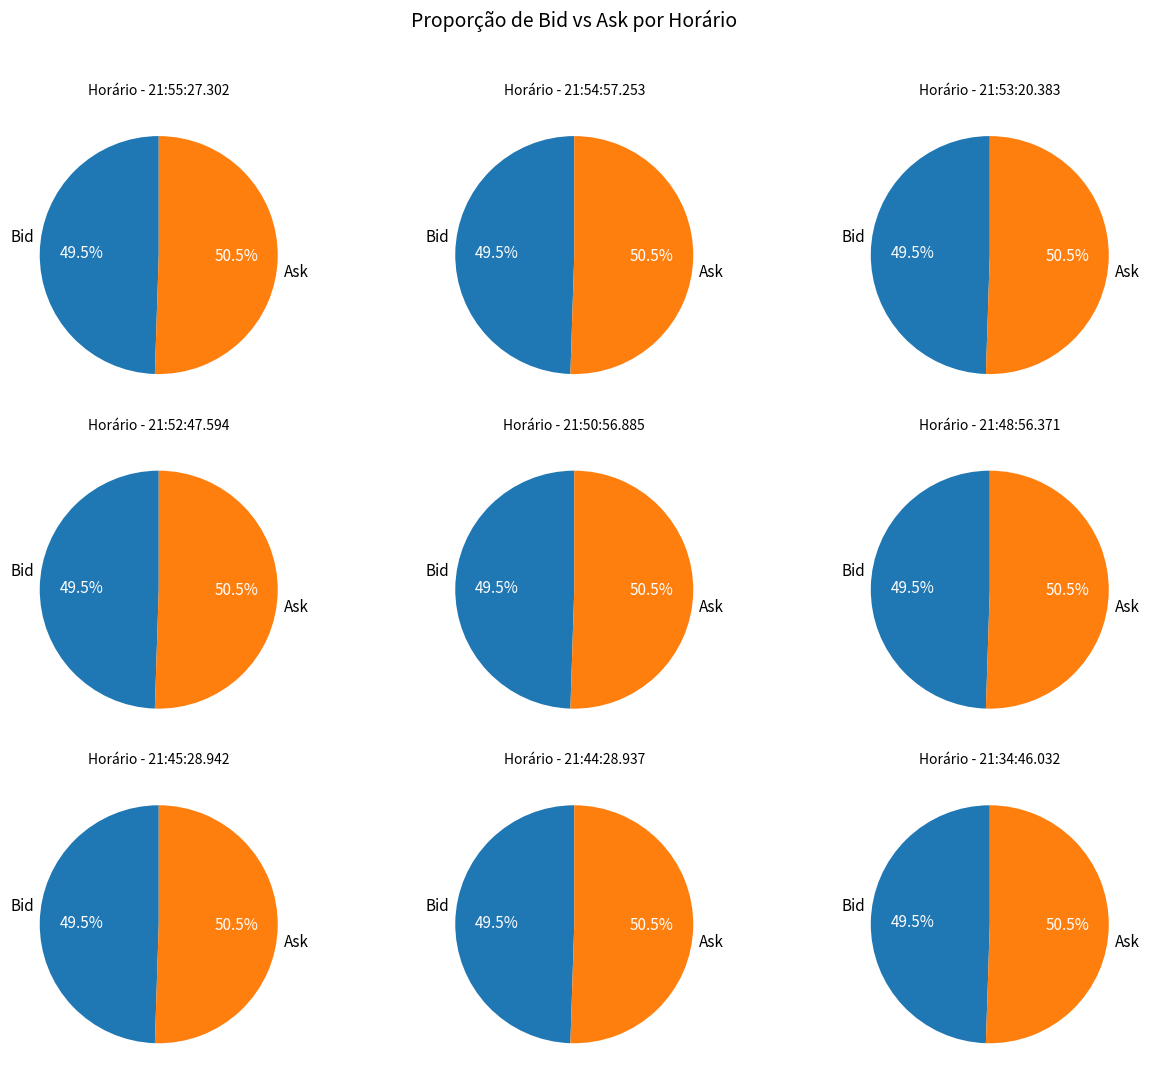

What percentage is the 21:52:47.594 slice, to the nearest percent?

11%